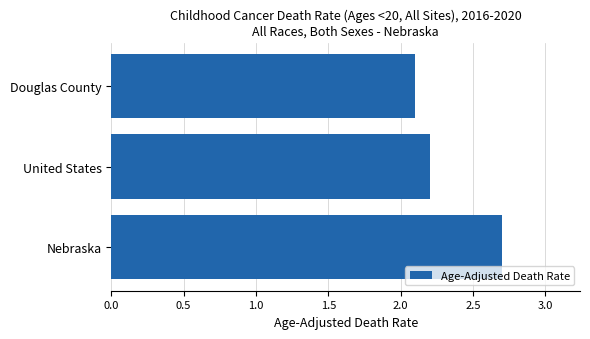

Rank the categories by value from highest to lowest.

Nebraska, United States, Douglas County